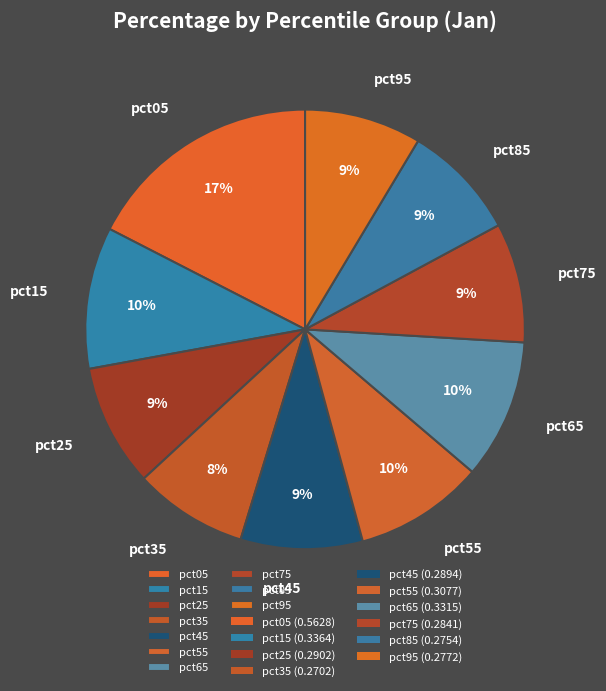

Combined, do pct15 and pct45 account for over 50%?

No